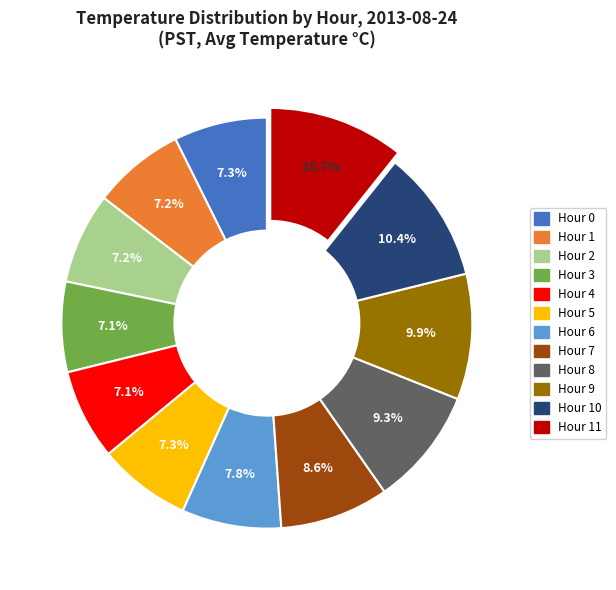

Is there any slice that represents more than half of the pie?

No